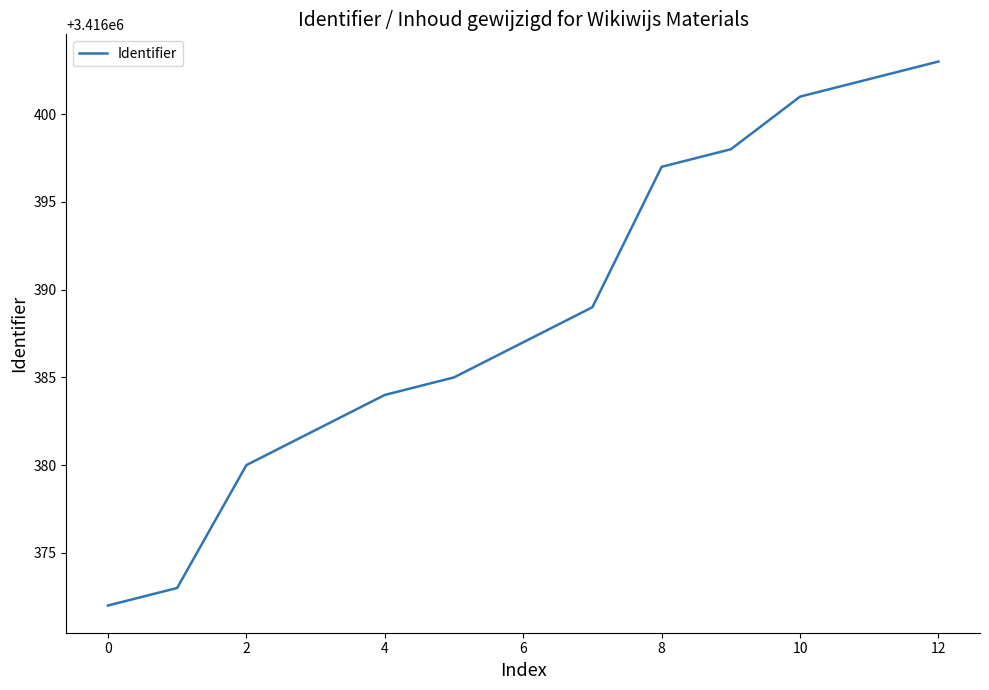

What is the average value?

3416389